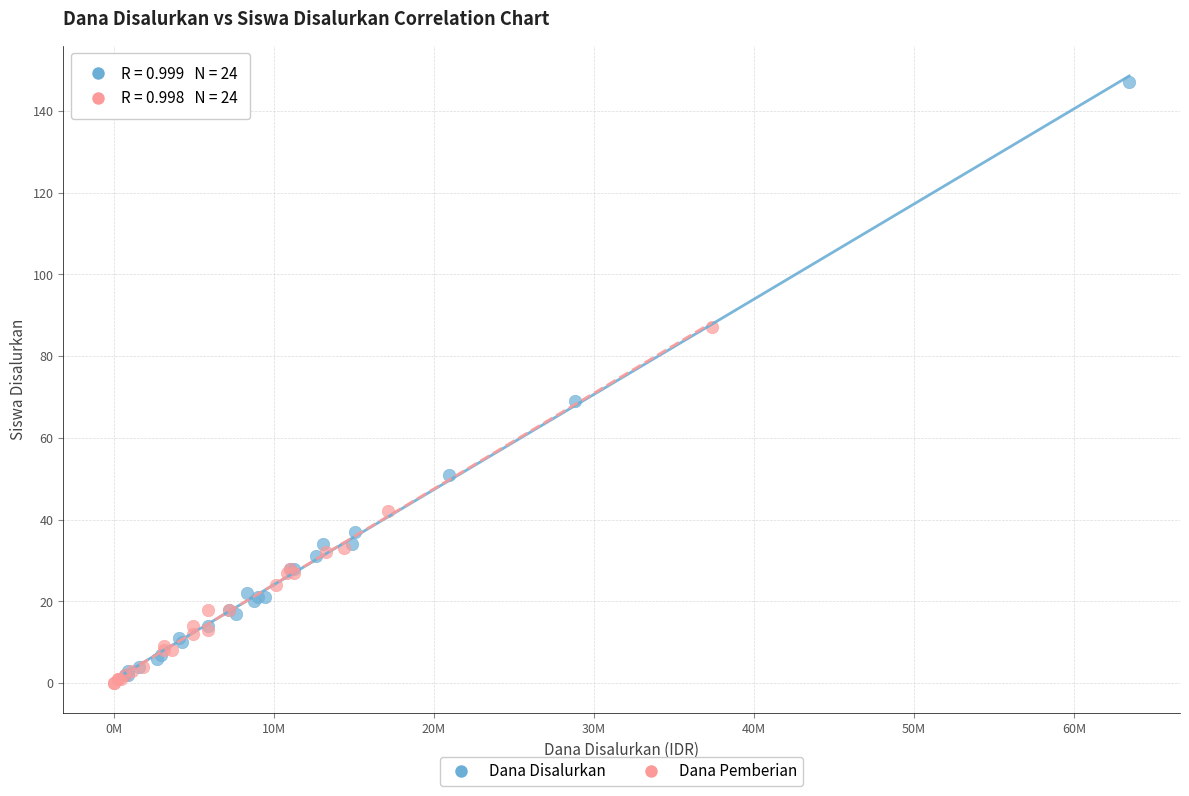

Which series reaches the maximum Y coordinate?

Dana Disalurkan